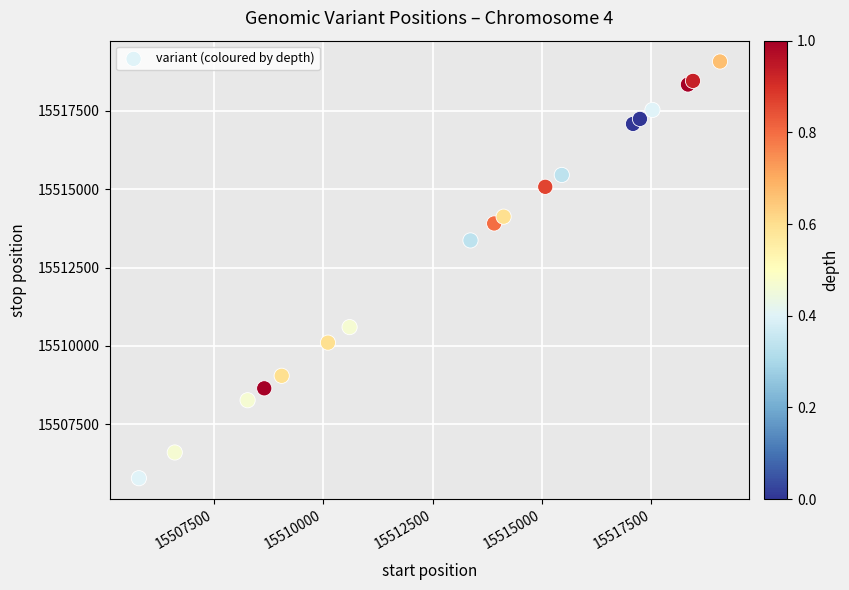

What Y value in the scatter plot is closest to 15512426?

15513364